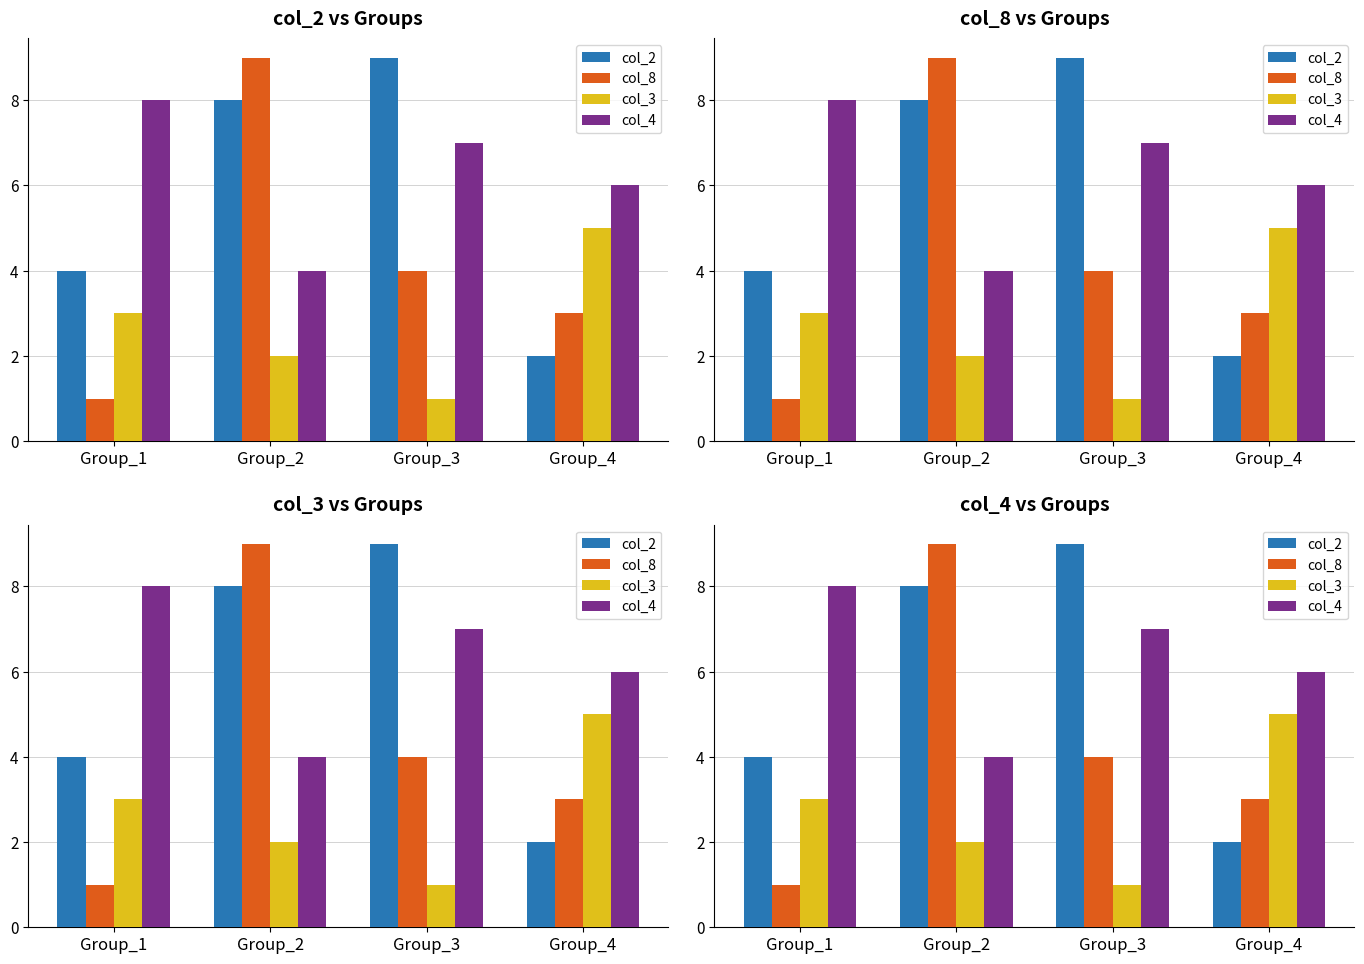

Where is col_8 nearest to the value 5?

Group_3